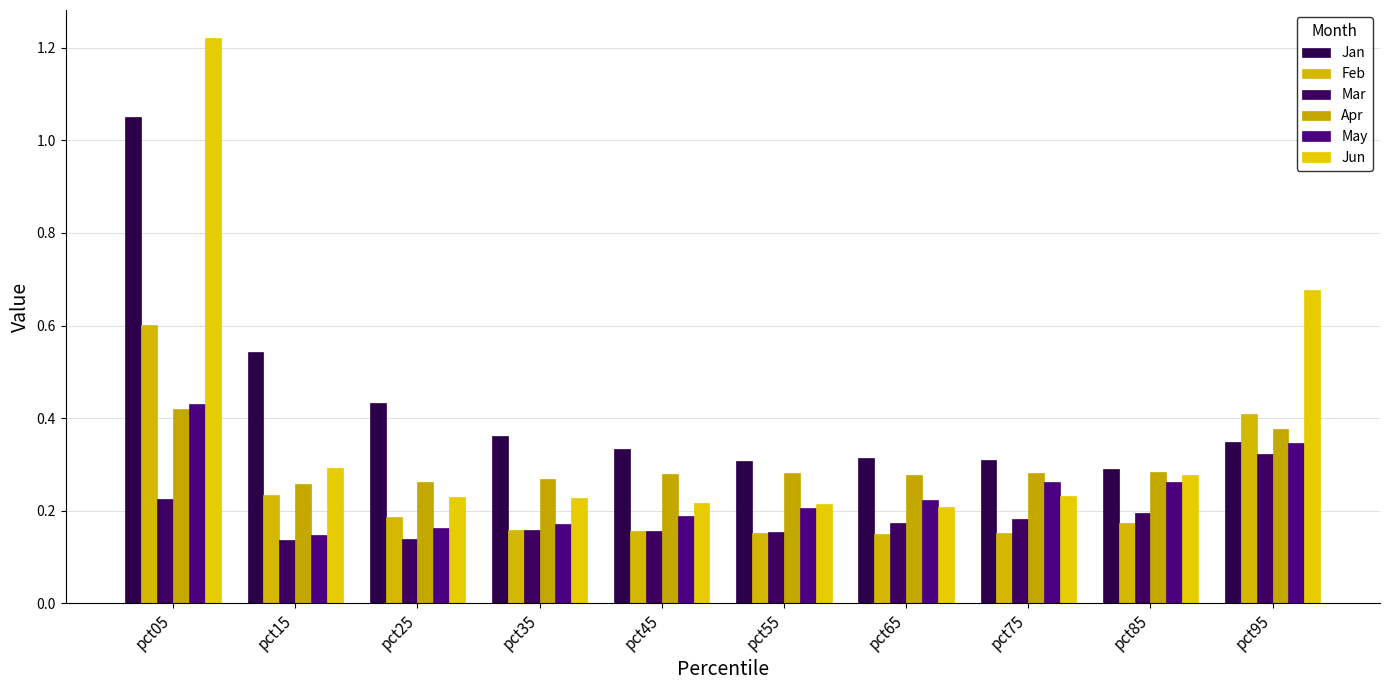

Reading left to right, transcribe all the data shown in this chart.

Jan: 1.0	0.5	0.4	0.4	0.3	0.3	0.3	0.3	0.3	0.3
Feb: 0.6	0.2	0.2	0.2	0.2	0.2	0.2	0.2	0.2	0.4
Mar: 0.2	0.1	0.1	0.2	0.2	0.2	0.2	0.2	0.2	0.3
Apr: 0.4	0.3	0.3	0.3	0.3	0.3	0.3	0.3	0.3	0.4
May: 0.4	0.1	0.2	0.2	0.2	0.2	0.2	0.3	0.3	0.3
Jun: 1.2	0.3	0.2	0.2	0.2	0.2	0.2	0.2	0.3	0.7